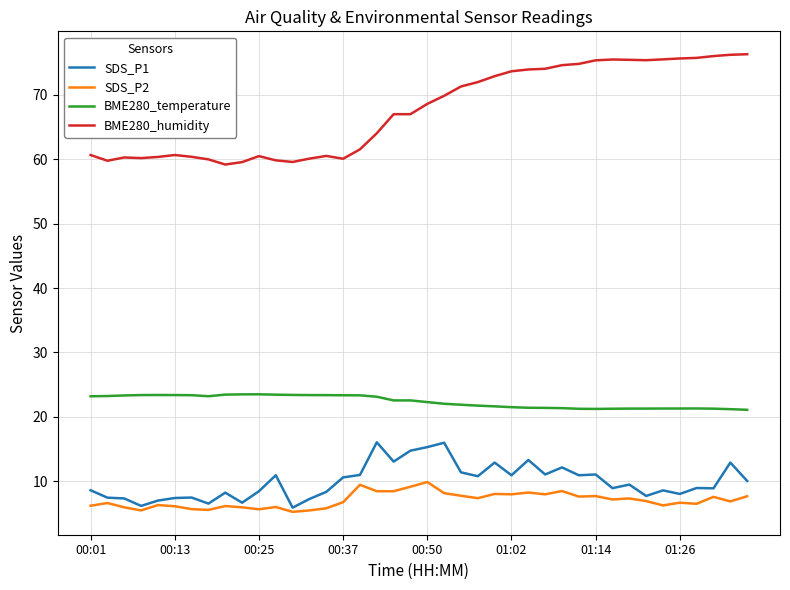

What are all the series names shown in the legend?

SDS_P1, SDS_P2, BME280_temperature, BME280_humidity